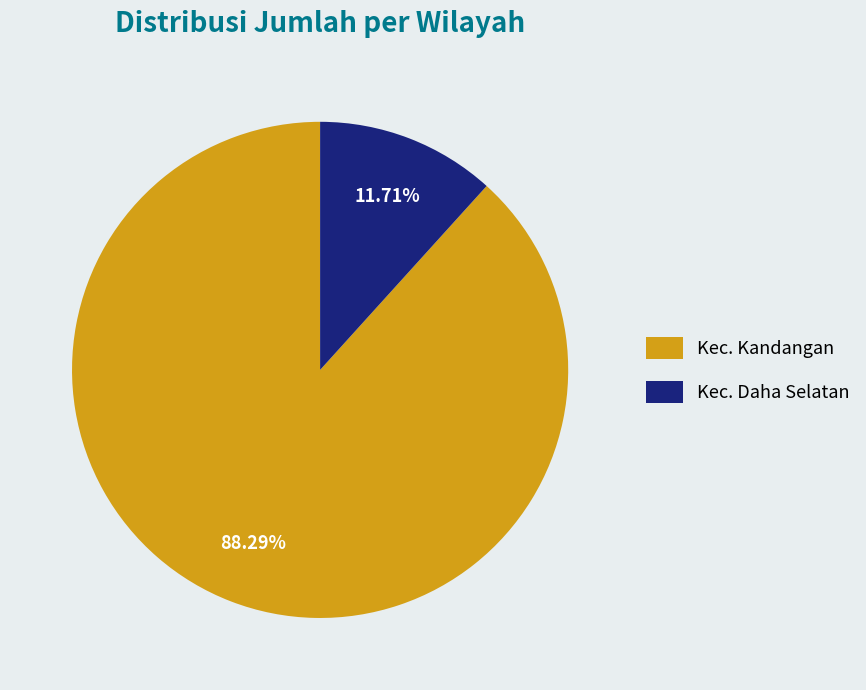

Do Kec. Kandangan and Kec. Daha Selatan together represent more than half of the pie?

Yes